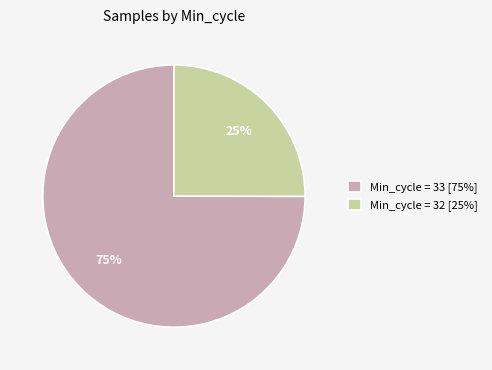

Approximately how many times larger is the value at Min_cycle = 32 [25%] compared to Min_cycle = 33 [75%]?

0.3